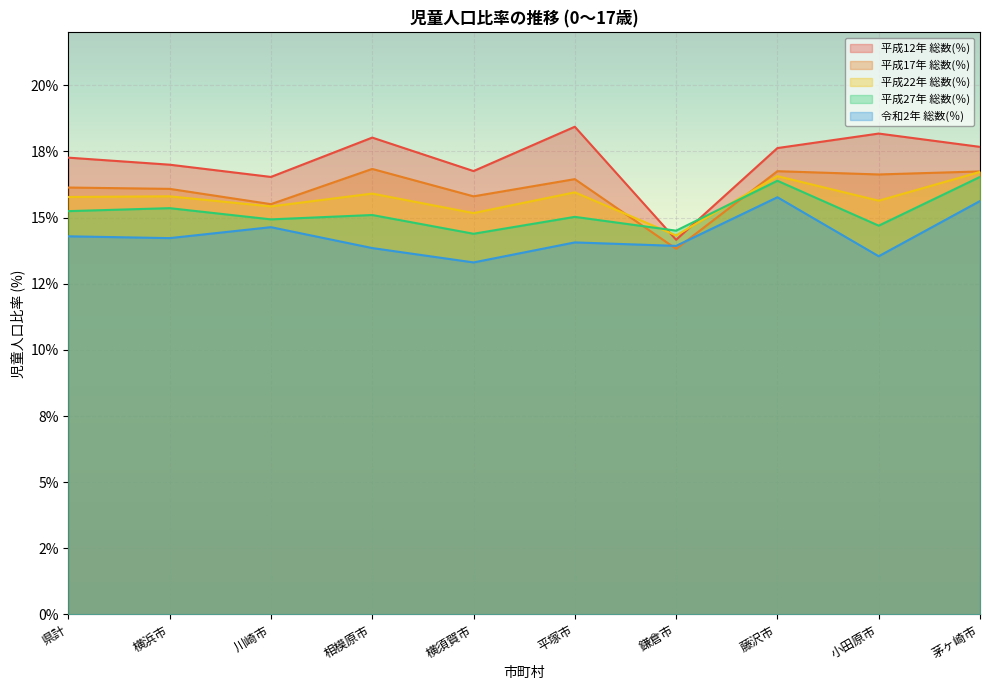

In 平成22年 総数(％), how many points are higher than both neighbors (excluding endpoints)?

4